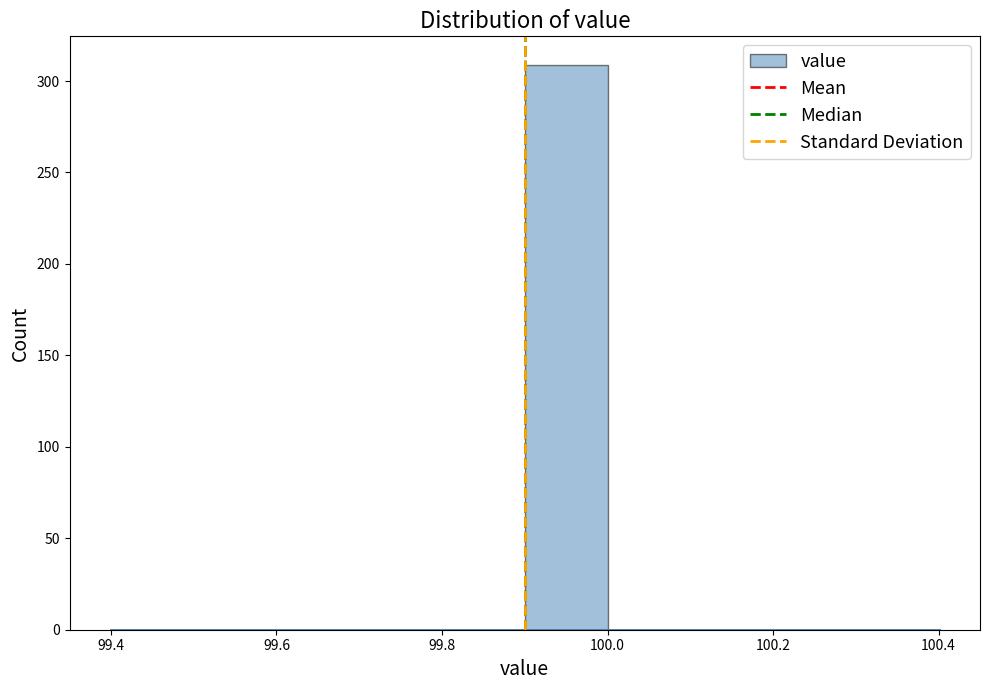

How tall is the bar that spans 99.9 to 100.0 on the x-axis? The values are not printed on the chart, so give them approximately, as read against the axis.

310